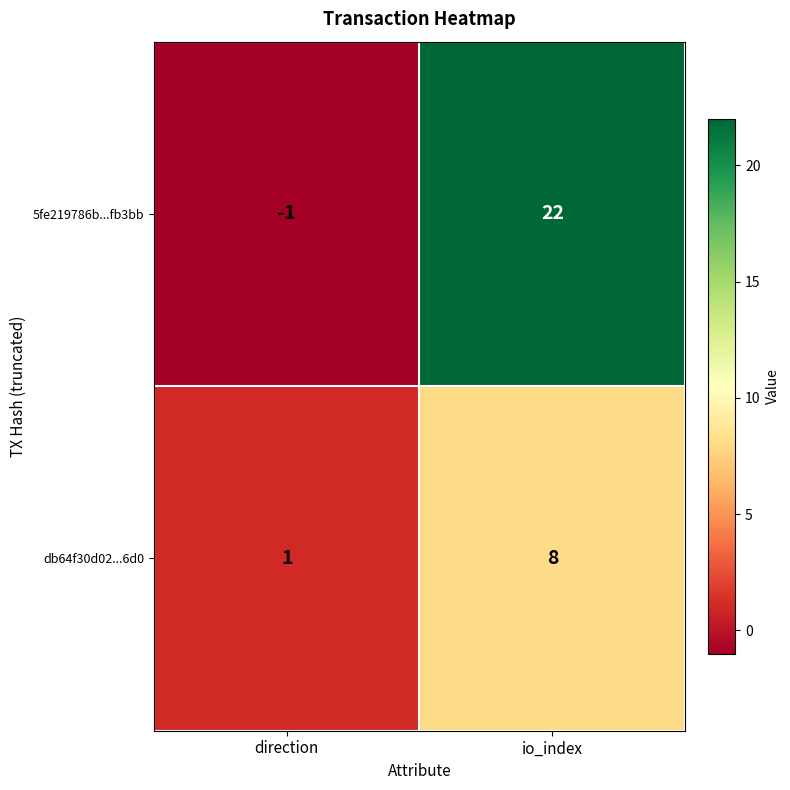

Rank the series at io_index from highest to lowest value.

5fe219786b...fb3bb, db64f30d02...6d0